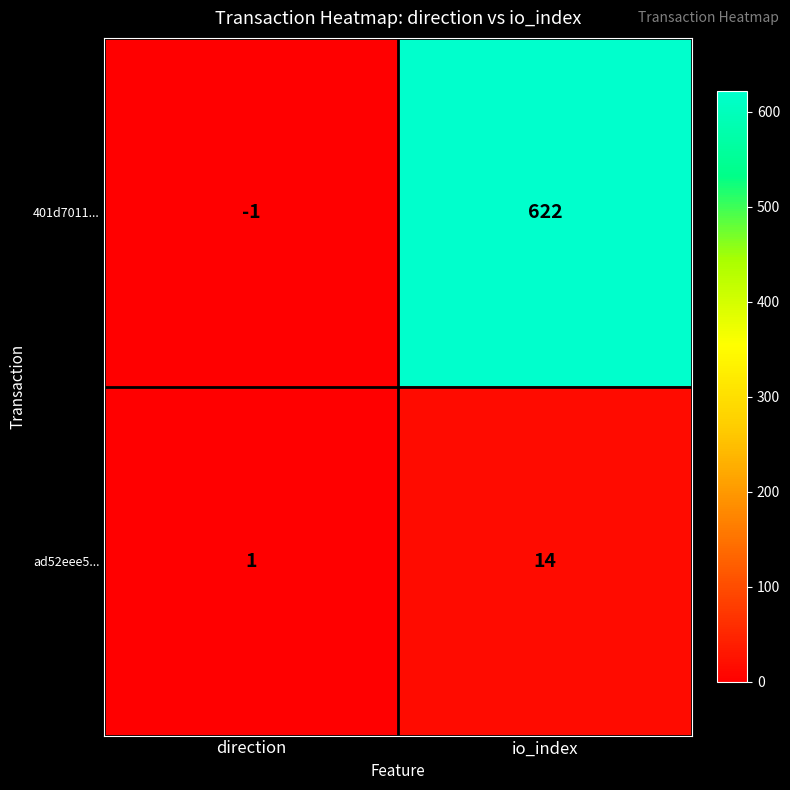

Which series has the largest total across all categories?

401d7011...